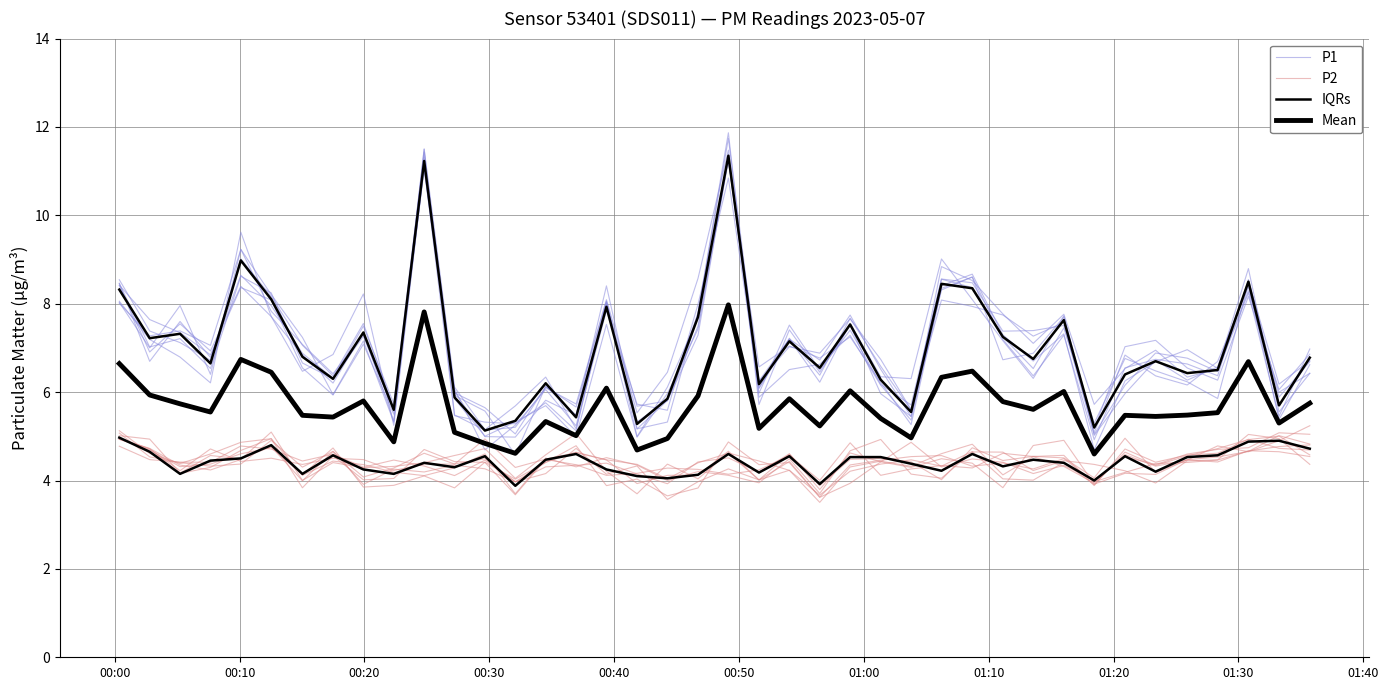

What is the average value of the IQRs series?

7.0